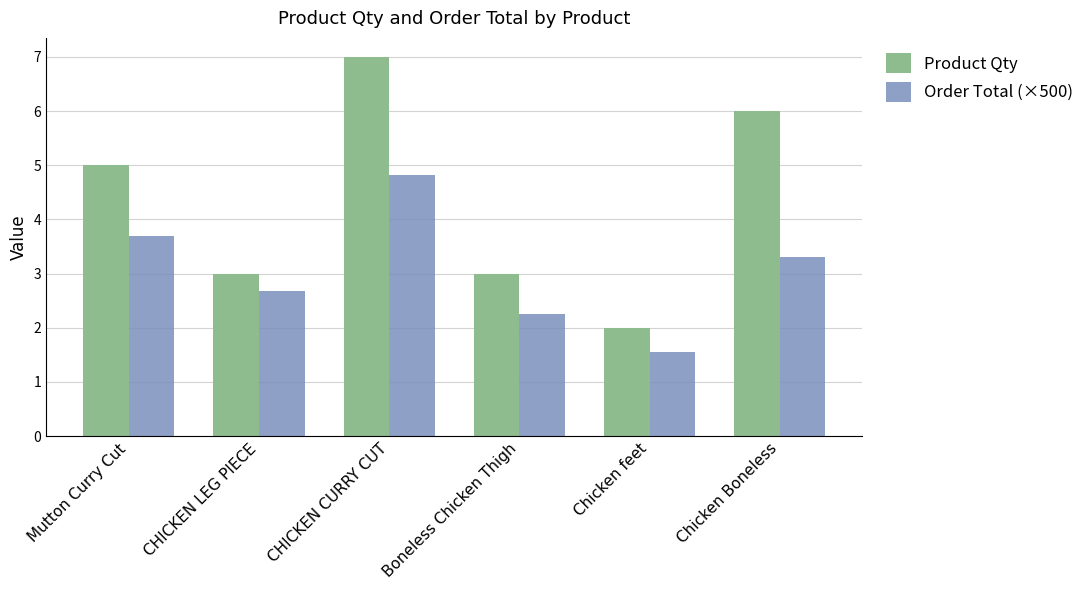

What is the spread (max minus min) of values at CHICKEN CURRY CUT?

2.2